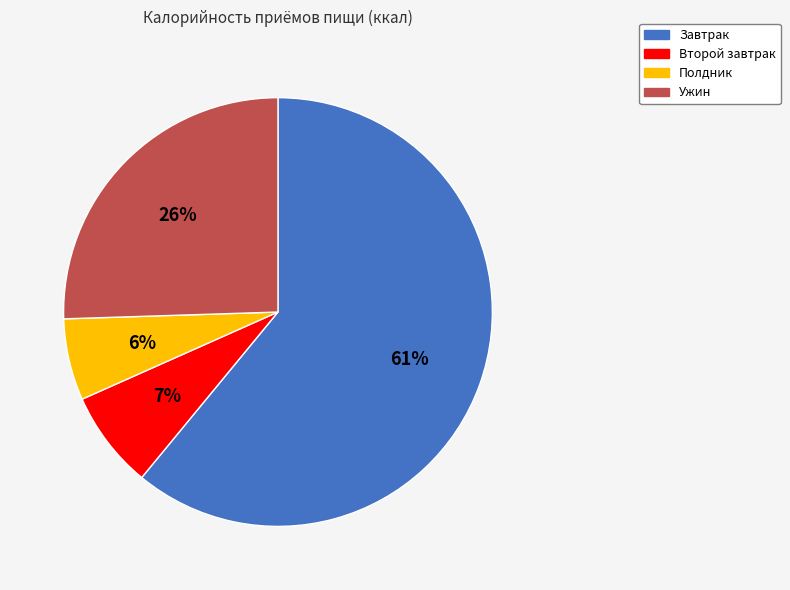

What is the largest slice in the pie chart?

Завтрак